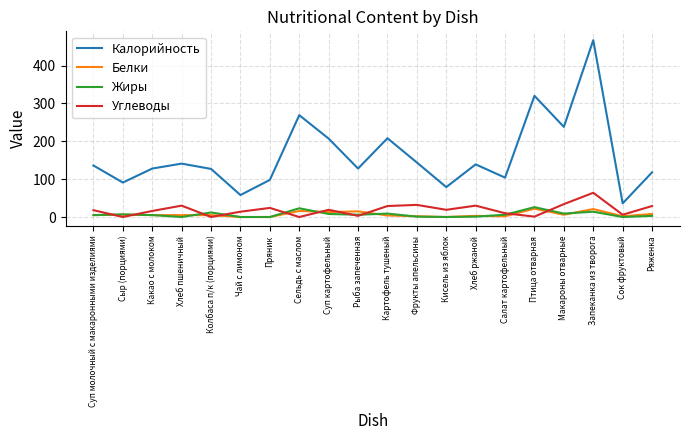

What is the total value across all series at Рыба запеченная?

152